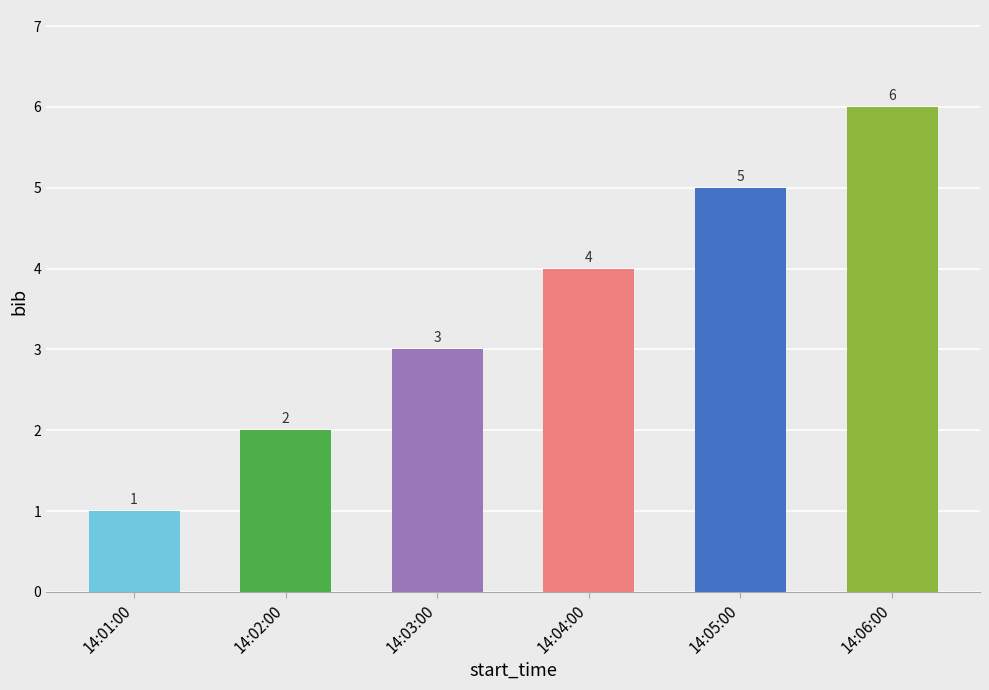

What is the sum of all values?

21